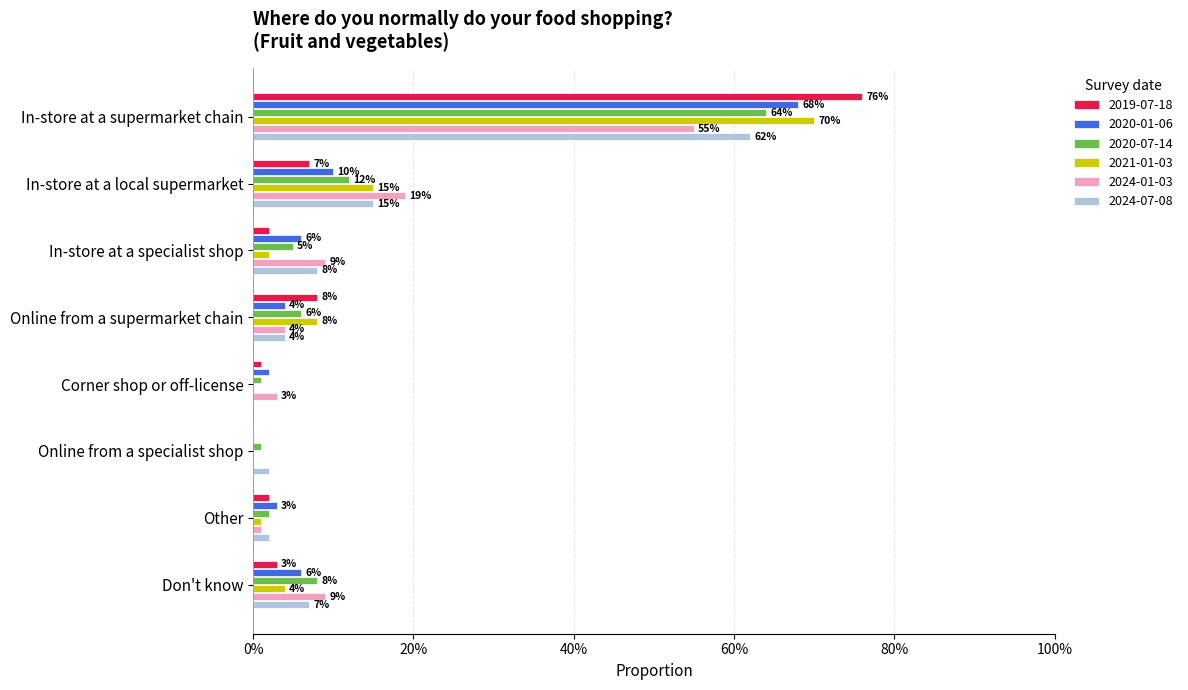

What is the sum of all 2020-07-14 values?

1.0